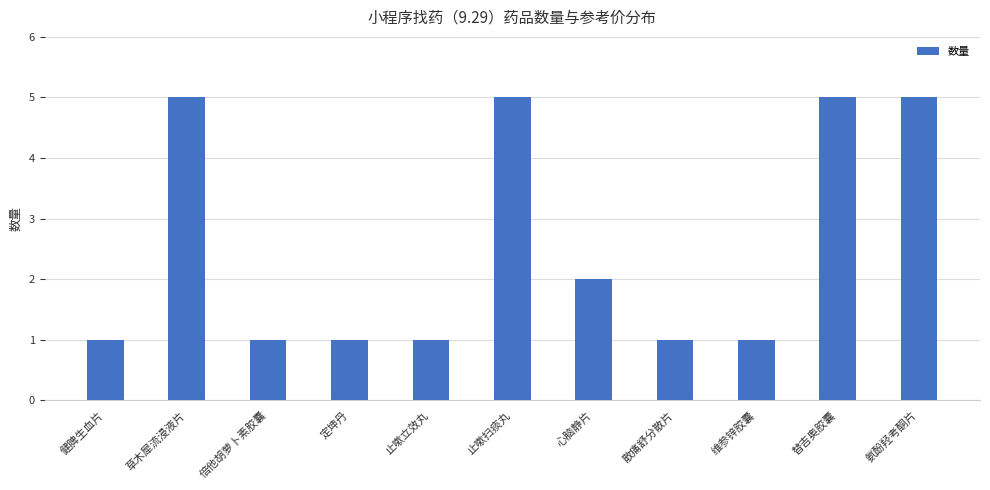

What is the label of the 1st bar from the left?

健脾生血片